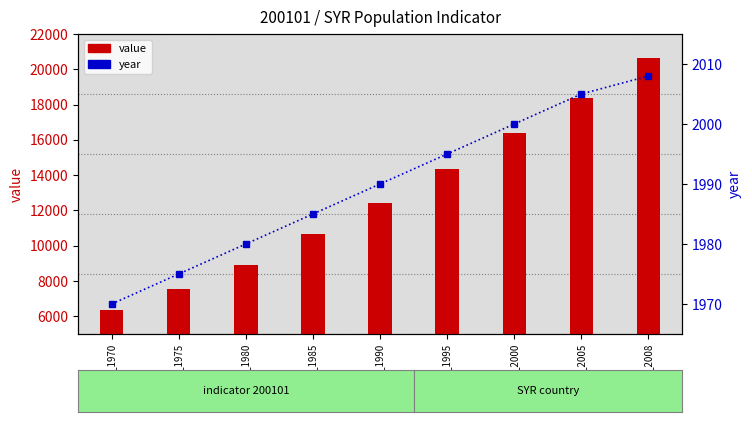

True or false: year has a value of 2653.9 at SYR_1975.

False